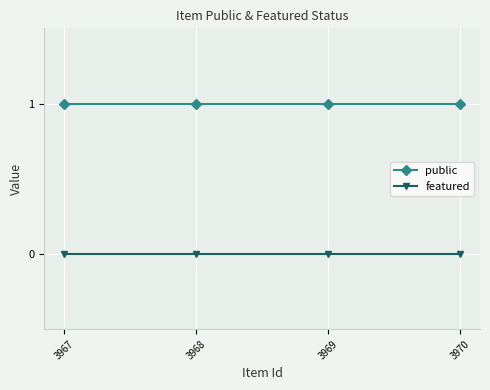

True or false: public and featured intersect in this chart.

False